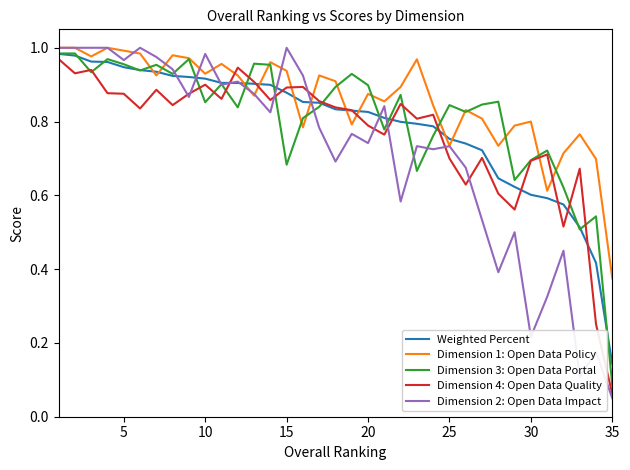

Which series has the largest range (max minus min)?

Dimension 2: Open Data Impact